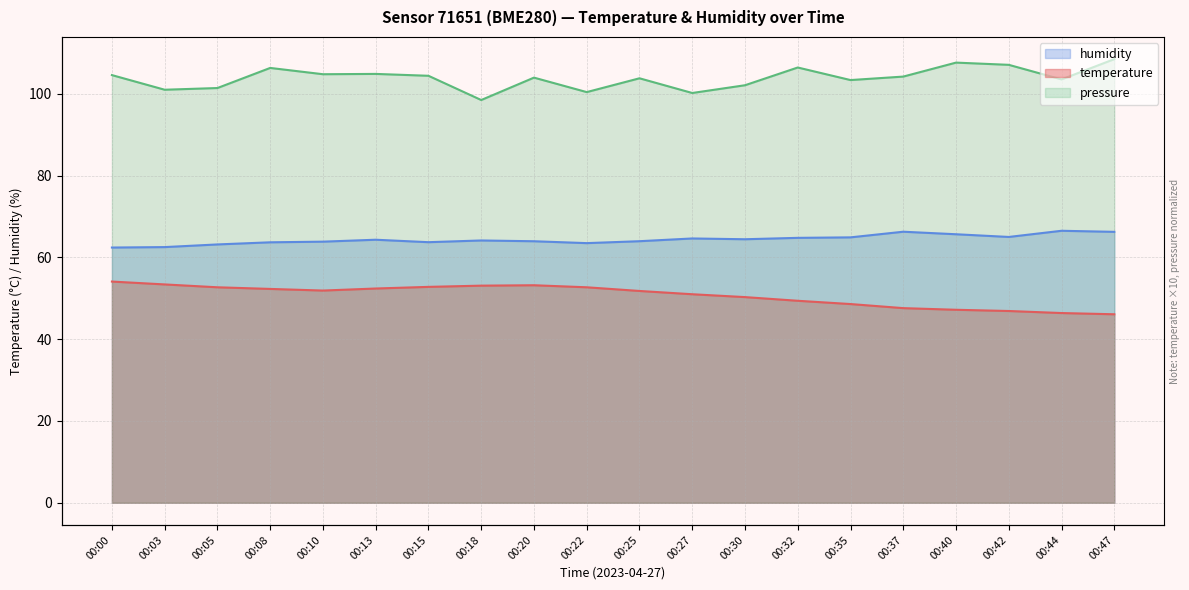

Reading left to right, transcribe all the data shown in this chart.

temperature: 00:00=54.1	00:03=53.4	00:05=52.7	00:08=52.3	00:10=51.9	00:13=52.4	00:15=52.8	00:18=53.1	00:20=53.2	00:22=52.7	00:25=51.8	00:27=51.0	00:30=50.3	00:32=49.4	00:35=48.6	00:37=47.6	00:40=47.2	00:42=46.9	00:44=46.4	00:47=46.1
humidity: 00:00=62.4	00:03=62.5	00:05=63.2	00:08=63.7	00:10=63.9	00:13=64.3	00:15=63.7	00:18=64.2	00:20=64.0	00:22=63.5	00:25=64.0	00:27=64.6	00:30=64.5	00:32=64.8	00:35=64.9	00:37=66.3	00:40=65.7	00:42=65.0	00:44=66.5	00:47=66.3
pressure_norm: 00:00=104.6	00:03=101.0	00:05=101.4	00:08=106.3	00:10=104.8	00:13=104.9	00:15=104.4	00:18=98.5	00:20=104.0	00:22=100.4	00:25=103.8	00:27=100.2	00:30=102.1	00:32=106.5	00:35=103.4	00:37=104.2	00:40=107.6	00:42=107.1	00:44=103.5	00:47=108.5